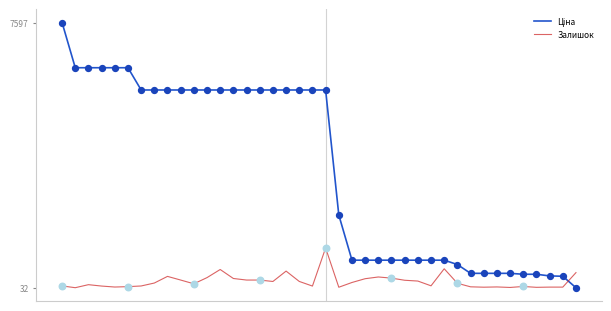

What is the maximum value shown in the chart?

7596.5